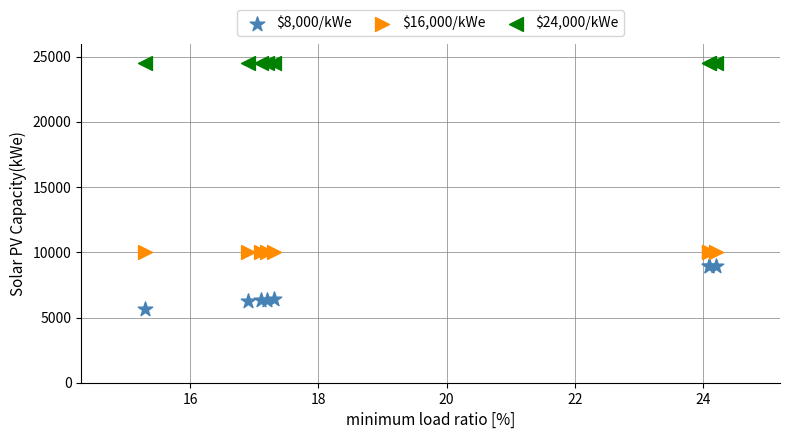

Which series contains the lowest Y value?

$8,000/kWe